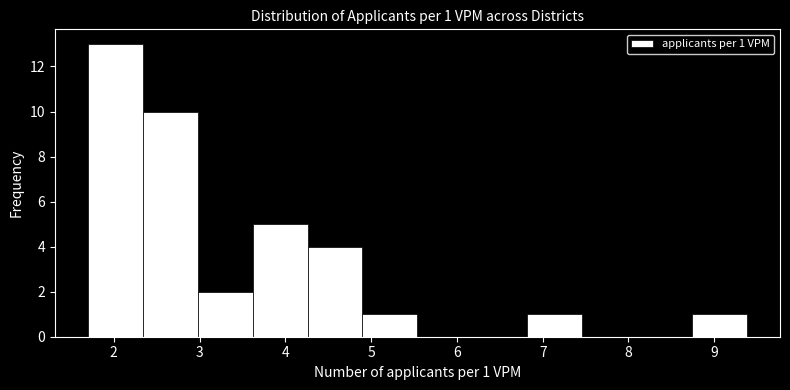

Which range on the x-axis has the tallest bar?

1.7 to 2.3